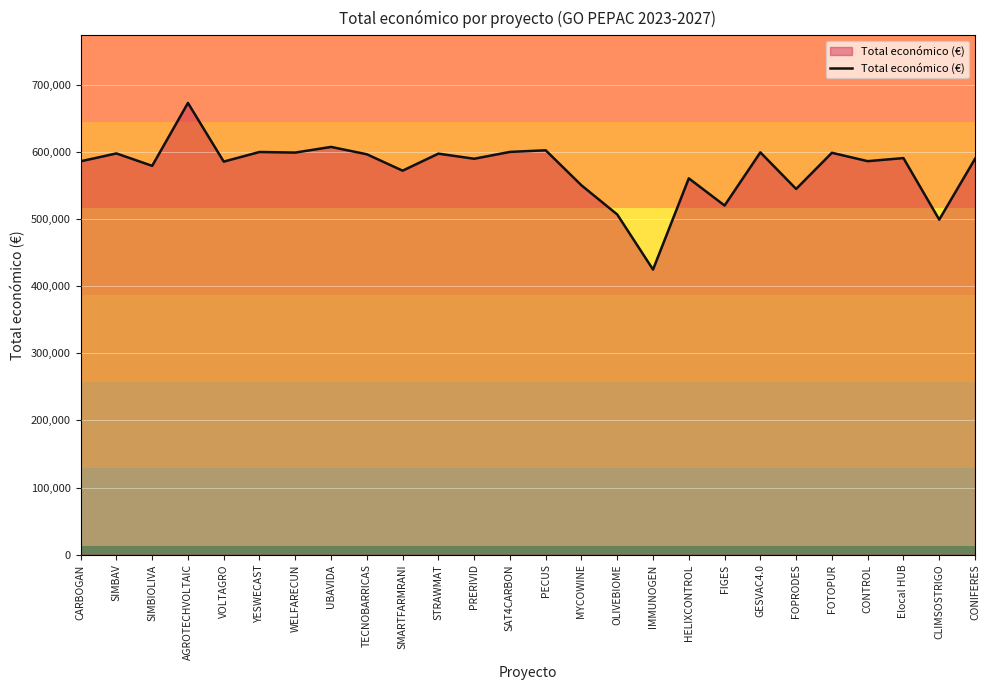

What is the change in value from MYCOWINE to IMMUNOGEN?

-125391